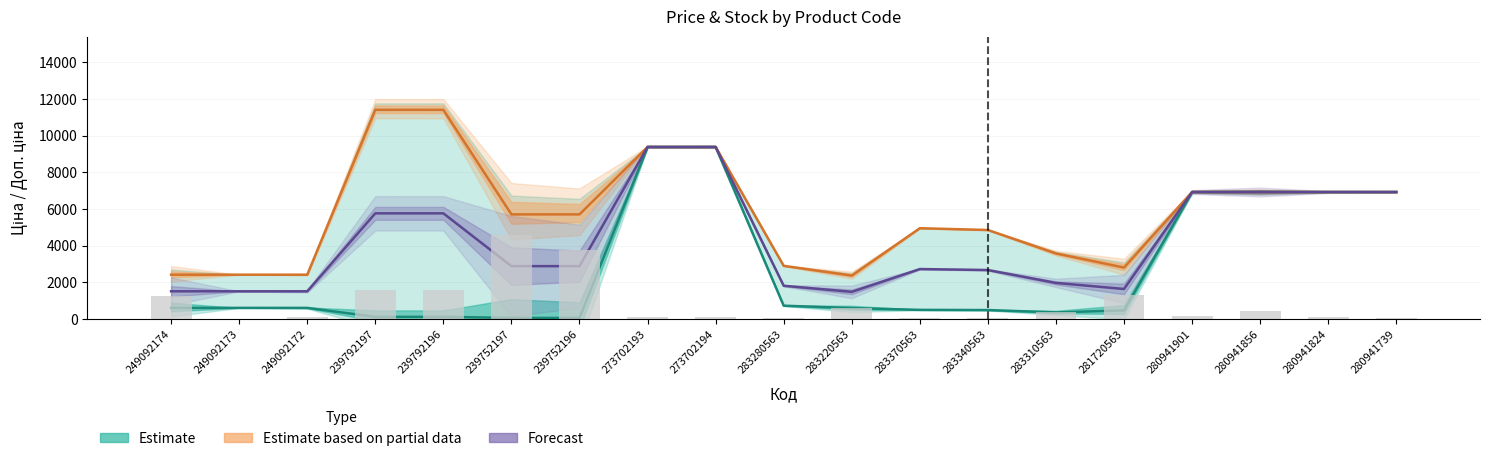

Where does the data first go above 178?

249092174